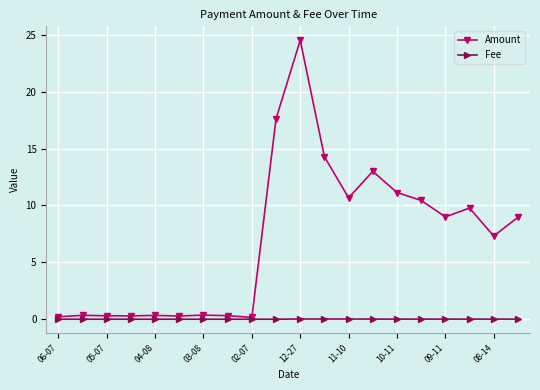

True or false: Amount has more than 1 interior local peaks.

True